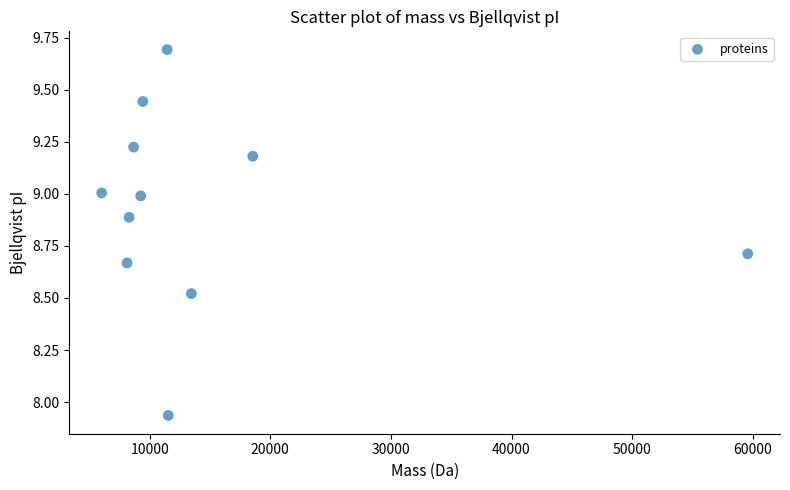

What is the average Y value?

8.9